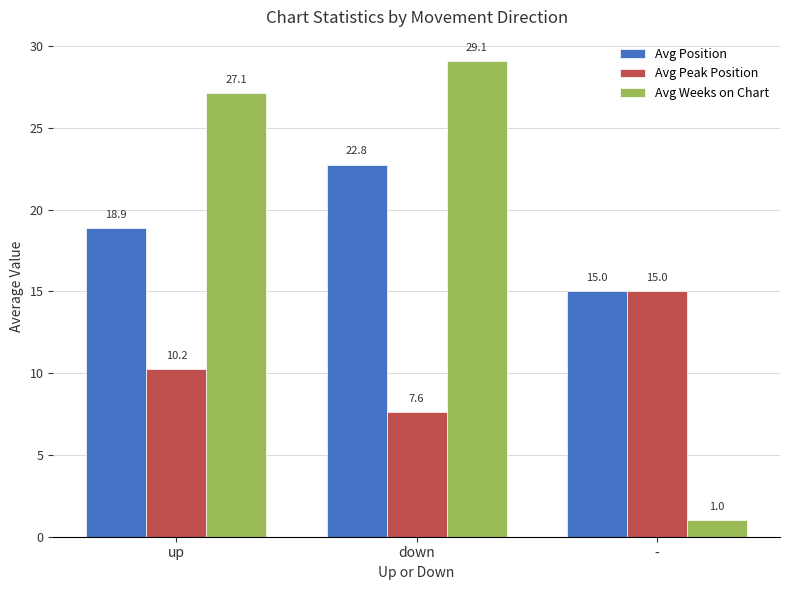

Are the bars horizontal?

No